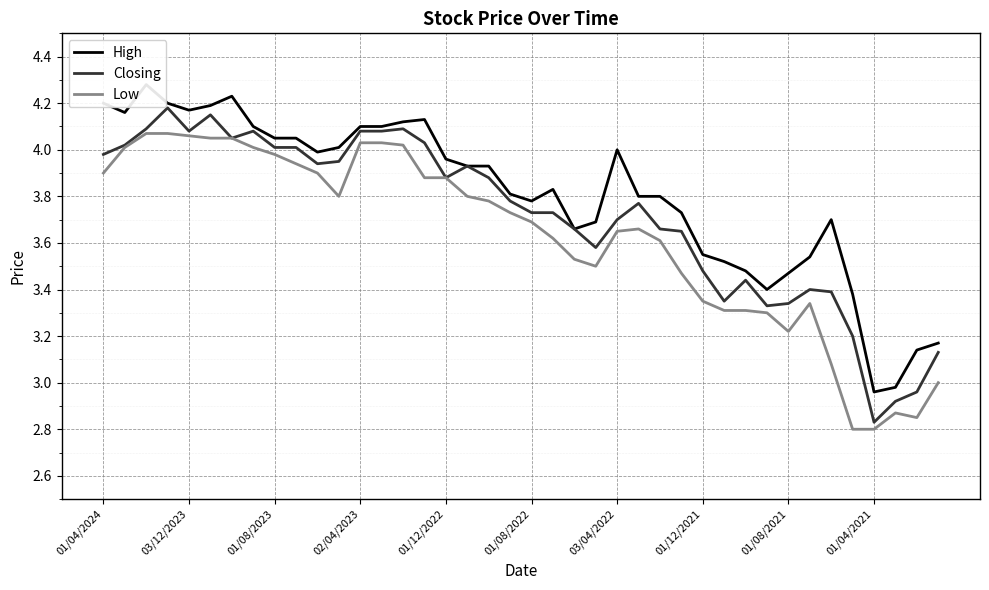

What is the sum of all High values?

152.3